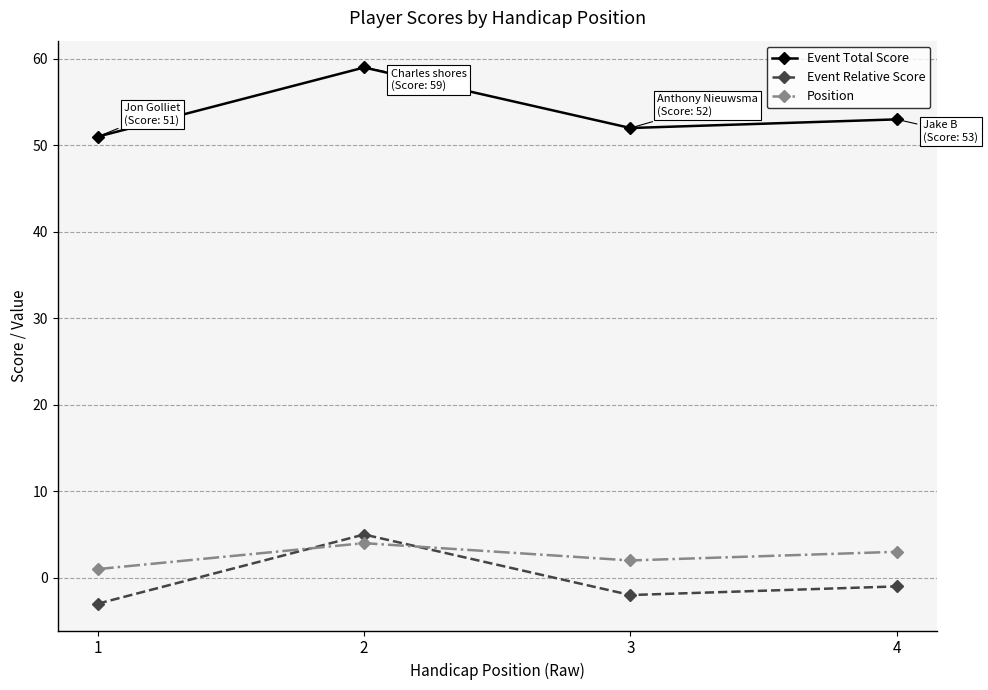

True or false: Event Total Score has more than 2 points higher than both neighbors.

False